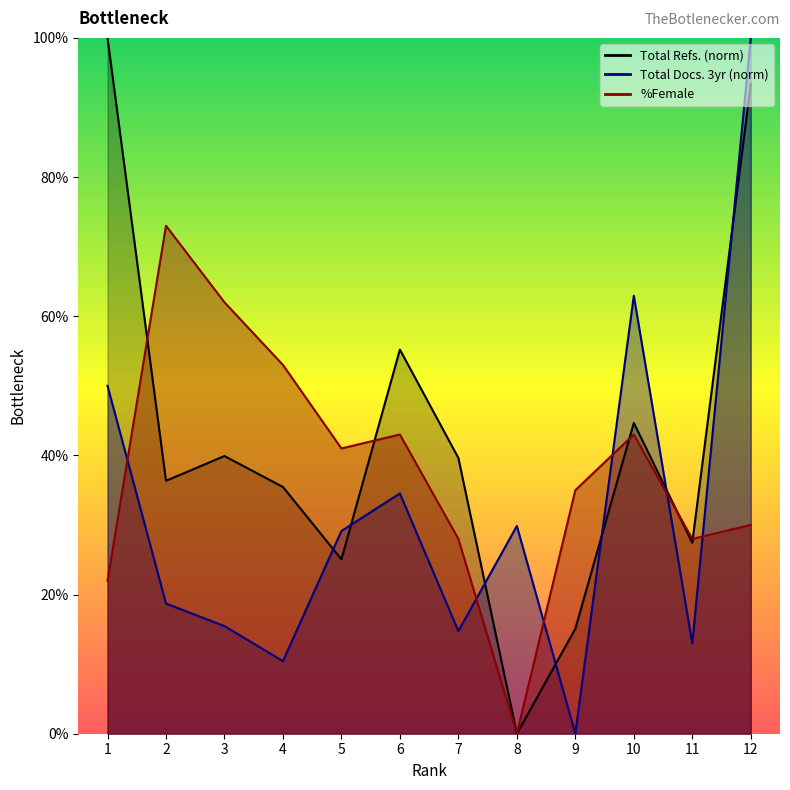

Reading left to right, extract all data points from this chart.

Total Docs. (3years): 50.0	18.7	15.5	10.4	29.1	34.5	14.7	29.9	0.0	62.9	12.9	100.0
Total Refs.: 100.0	36.4	39.9	35.5	25.1	55.2	39.6	0.0	15.1	44.7	27.4	93.3
%Female: 22.0	73.0	62.0	53.0	41.0	43.0	28.0	0.0	35.0	43.0	28.0	30.0